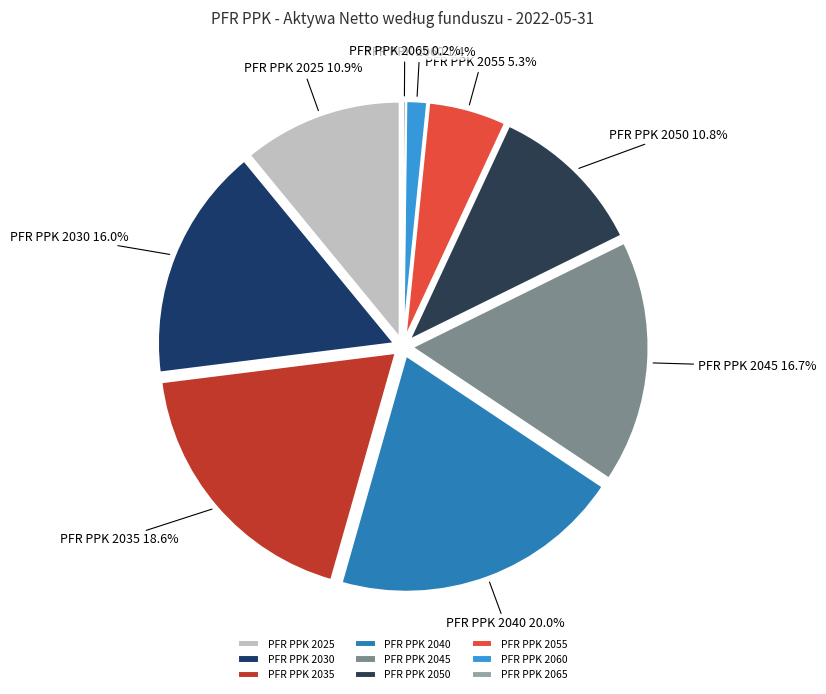

To the nearest percent, what is the difference between the largest and smallest slice percentages?

20%